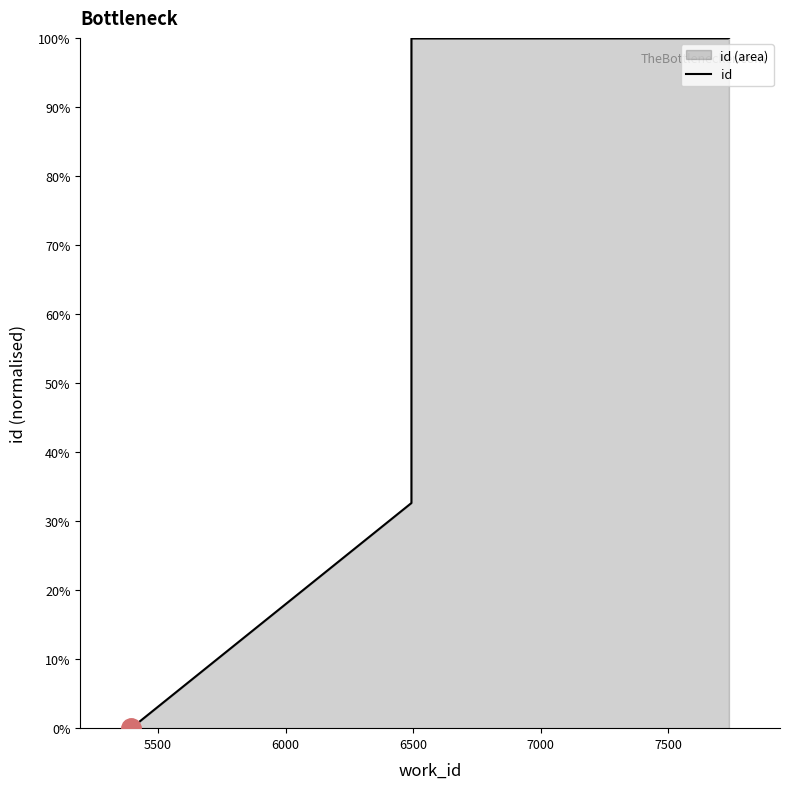

Does the chart have visible grid lines?

No